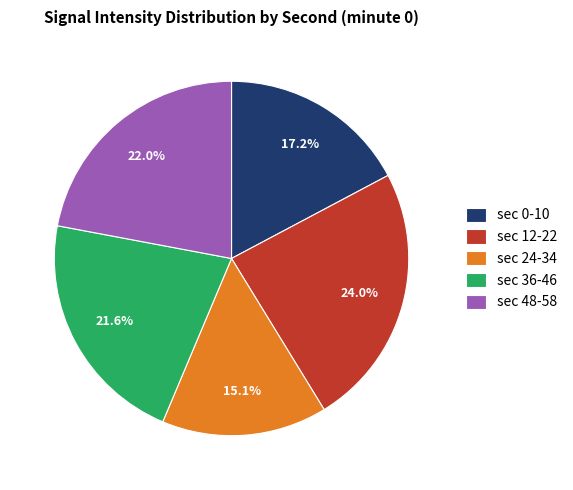

Count the number of slices in the pie.

5